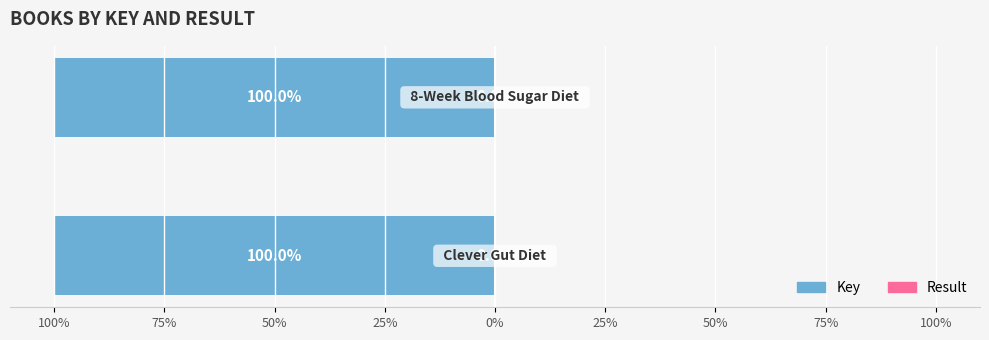

What is the total value across all series at 75%?

-100.0